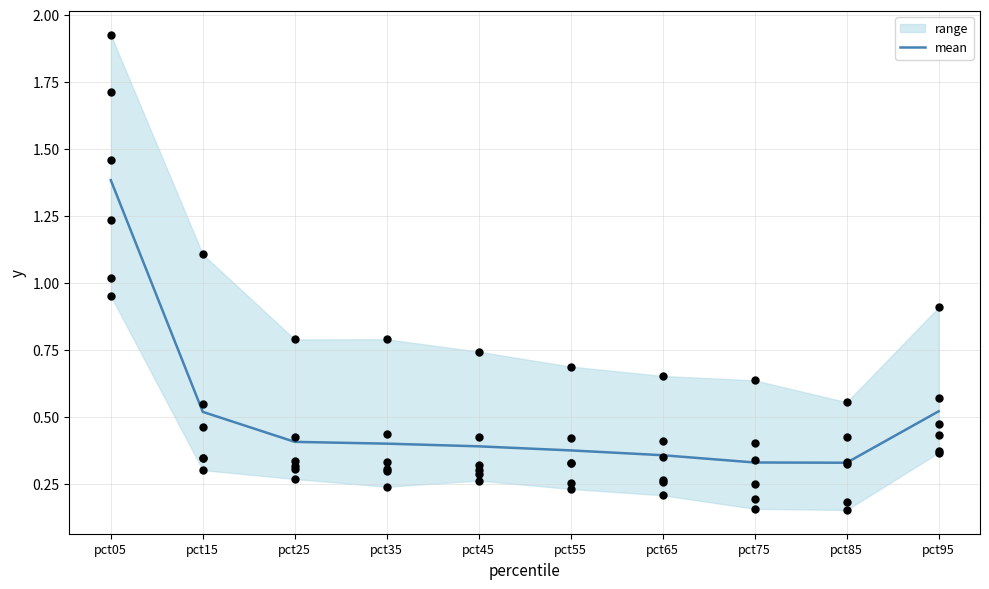

Which has a higher value, pct75 or pct05?

pct05